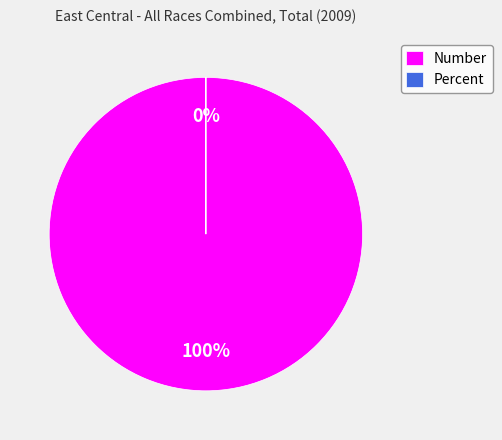

Which slice is the largest?

Number